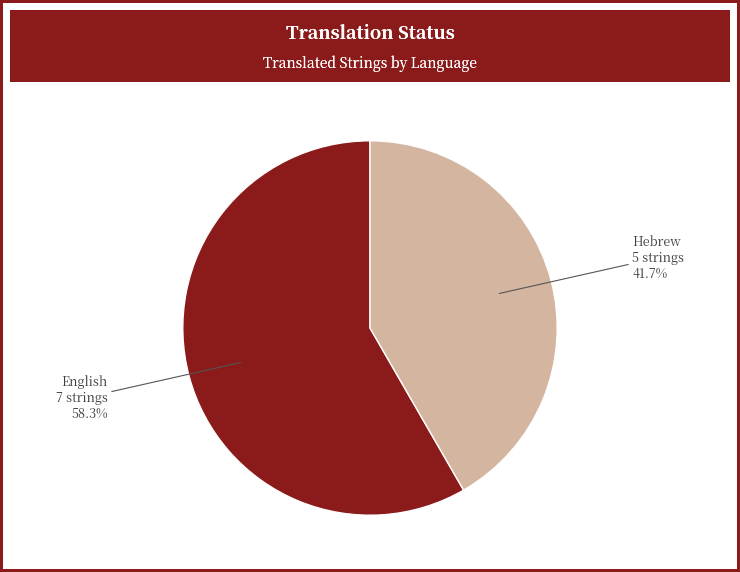

What percentage do English and Hebrew together represent?

100.0%